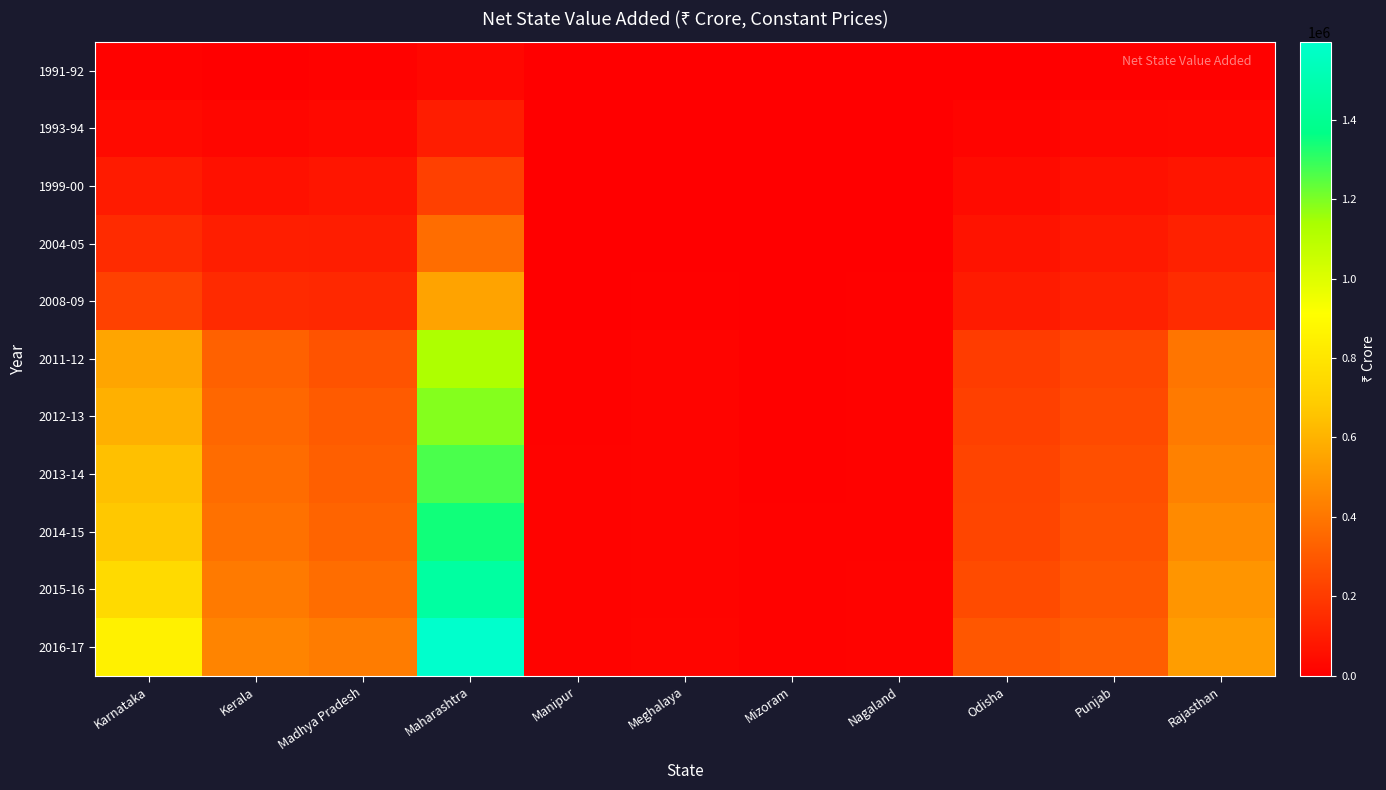

Reading right to left, transcribe all the data shown in this chart.

1991-92: Rajasthan=7823	Punjab=7845	Odisha=4897	Nagaland=248	Mizoram=0	Meghalaya=319	Manipur=343	Maharashtra=27139	Madhya Pradesh=10306	Kerala=5365	Karnataka=10270
1993-94: Rajasthan=28977	Punjab=27068	Odisha=16185	Nagaland=1251	Mizoram=0	Meghalaya=1309	Manipur=1141	Maharashtra=101767	Madhya Pradesh=33937	Kerala=23851	Karnataka=36982
1999-00: Rajasthan=74174	Punjab=61139	Odisha=38399	Nagaland=2610	Mizoram=1410	Meghalaya=3211	Manipur=2954	Maharashtra=217198	Madhya Pradesh=72655	Kerala=61359	Karnataka=90532
2004-05: Rajasthan=112636	Punjab=86108	Odisha=67987	Nagaland=5421	Mizoram=2400	Meghalaya=5846	Manipur=4603	Maharashtra=370023	Madhya Pradesh=99940	Kerala=104776	Karnataka=148729
2008-09: Rajasthan=152284	Punjab=114766	Odisha=93207	Nagaland=7422	Mizoram=3437	Meghalaya=7889	Manipur=5652	Maharashtra=546533	Madhya Pradesh=135124	Kerala=144094	Karnataka=218309
2011-12: Rajasthan=395331	Punjab=239227	Odisha=204226	Nagaland=10554	Mizoram=6404	Meghalaya=18028	Manipur=11501	Maharashtra=1126595	Madhya Pradesh=282371	Kerala=328021	Karnataka=554952
2012-13: Rajasthan=409802	Punjab=251813	Odisha=216301	Nagaland=11163	Mizoram=6836	Meghalaya=18323	Manipur=11515	Maharashtra=1189711	Madhya Pradesh=306853	Kerala=348616	Karnataka=593192
2013-14: Rajasthan=434292	Punjab=267515	Odisha=233122	Nagaland=11923	Mizoram=7831	Meghalaya=18397	Manipur=12519	Maharashtra=1267551	Madhya Pradesh=322598	Kerala=364707	Karnataka=646787
2014-15: Rajasthan=465408	Punjab=278485	Odisha=235931	Nagaland=12406	Mizoram=9960	Meghalaya=17893	Manipur=13615	Maharashtra=1345341	Madhya Pradesh=339247	Kerala=382134	Karnataka=671283
2015-16: Rajasthan=501922	Punjab=294895	Odisha=253192	Nagaland=12600	Mizoram=10948	Meghalaya=18330	Manipur=14635	Maharashtra=1452513	Madhya Pradesh=370716	Kerala=411150	Karnataka=749952
2016-17: Rajasthan=529650	Punjab=315783	Odisha=293348	Nagaland=13488	Mizoram=12029	Meghalaya=19295	Manipur=15201	Maharashtra=1596121	Madhya Pradesh=419465	Kerala=443615	Karnataka=851394